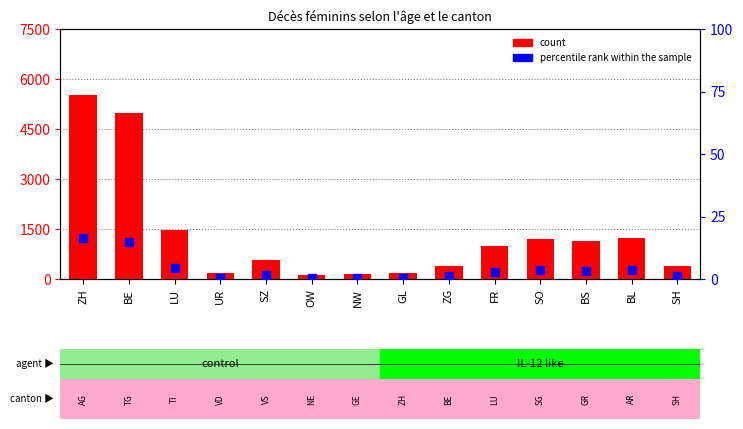

At how many categories does at least one series exceed 666?

7